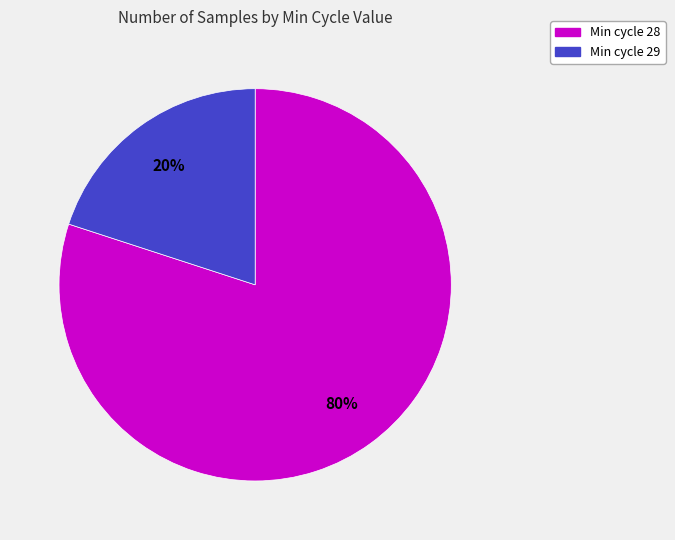

What is the largest slice in the pie chart?

Min cycle 28